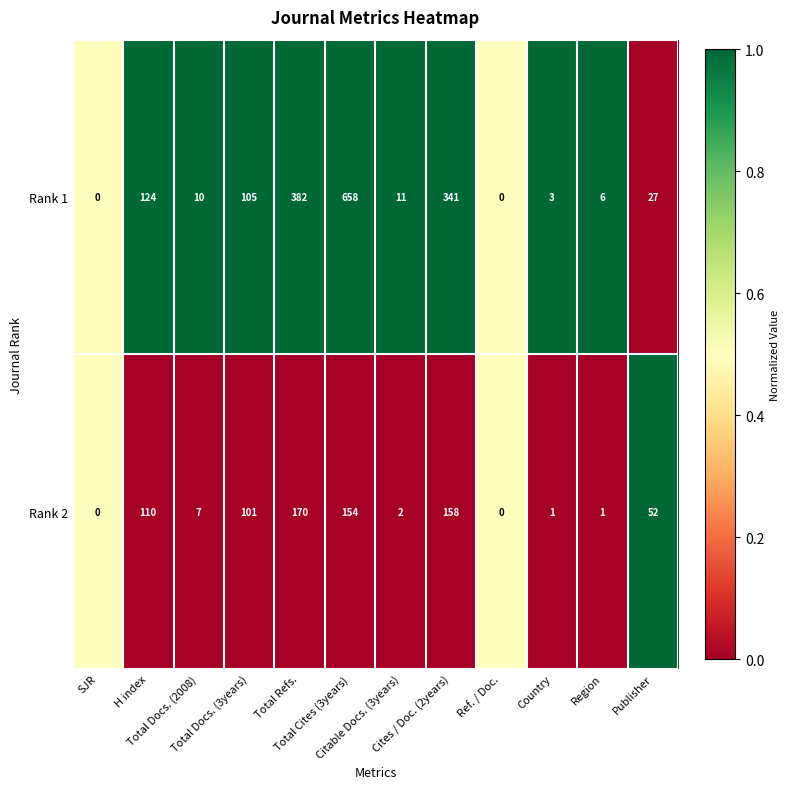

What is the maximum value for Rank 1?

658